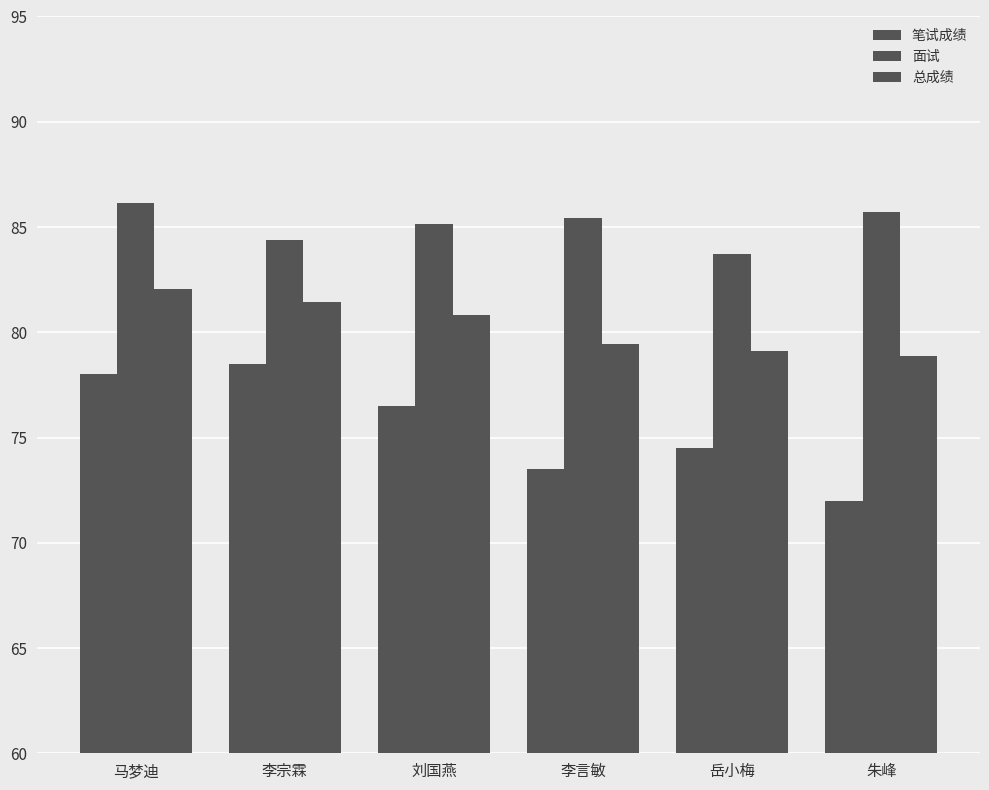

How many bars are there in total?

18